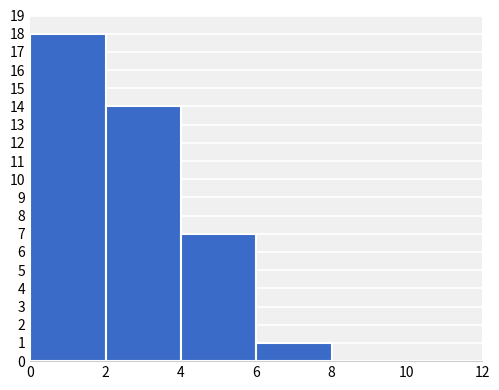

What is the height of the bar covering 2 to 4 on the x-axis? The values are not printed on the chart, so give them approximately, as read against the axis.

14